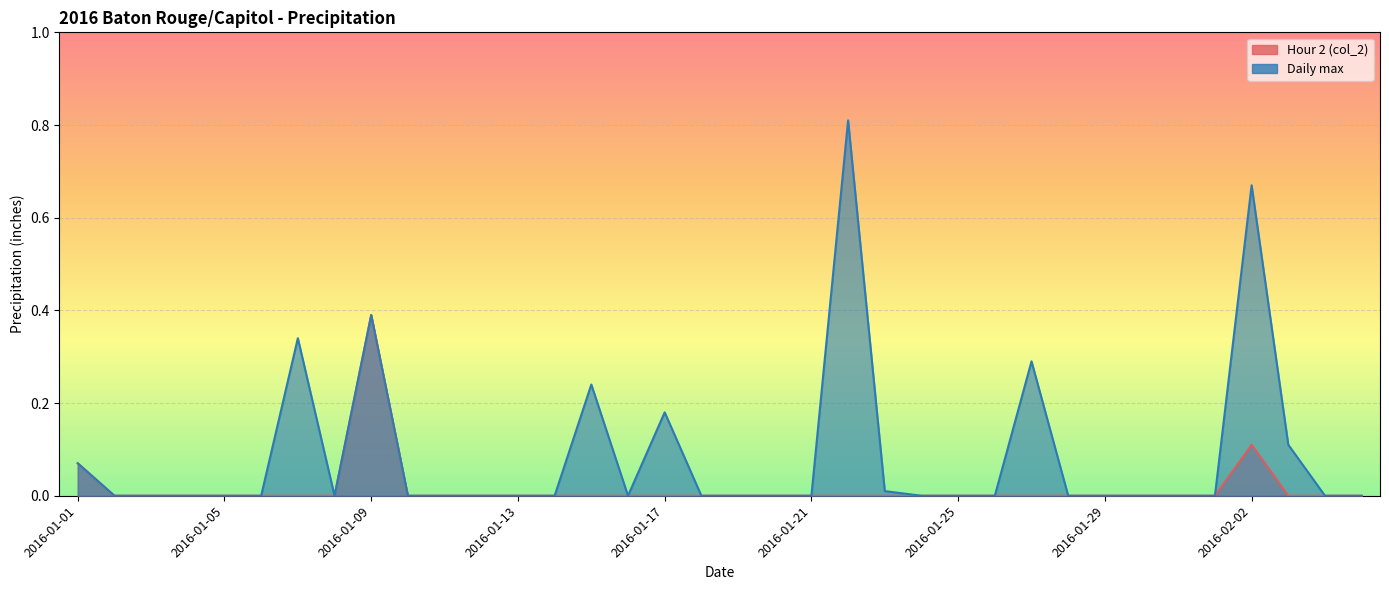

At which label does Daily max reach its minimum?

2016-01-02